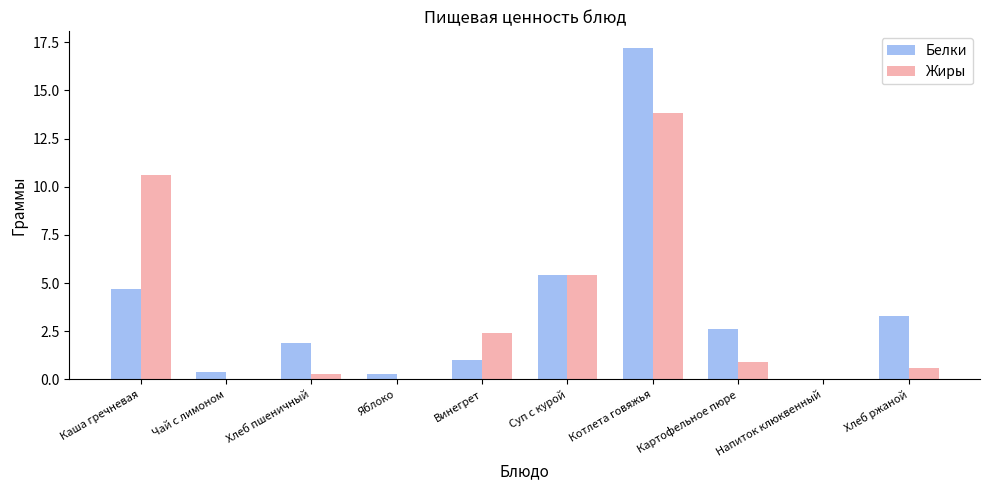

What is the total value across all series at Винегрет?

3.4